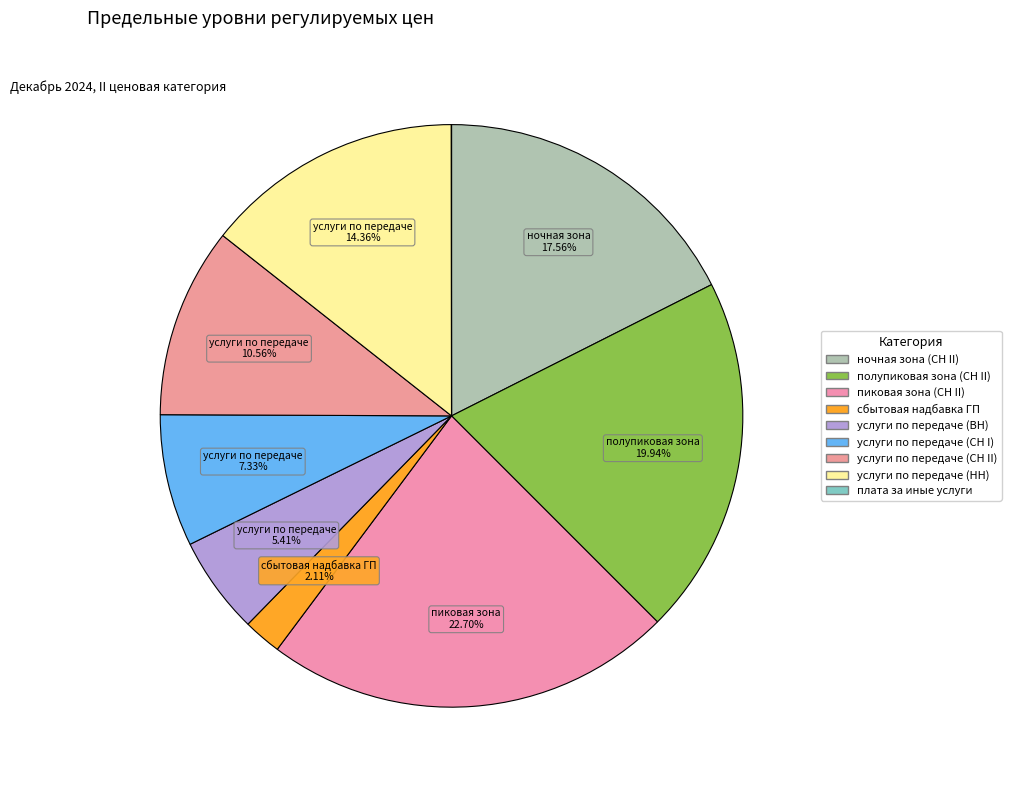

How many slices are in this pie chart?

9